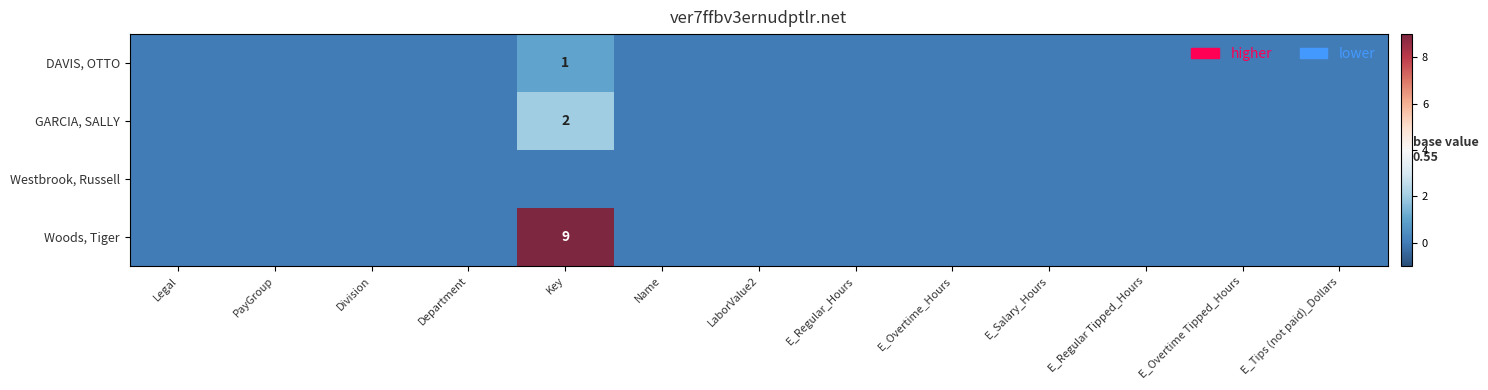

The GARCIA, SALLY series shows 0 at Division. True or false?

True